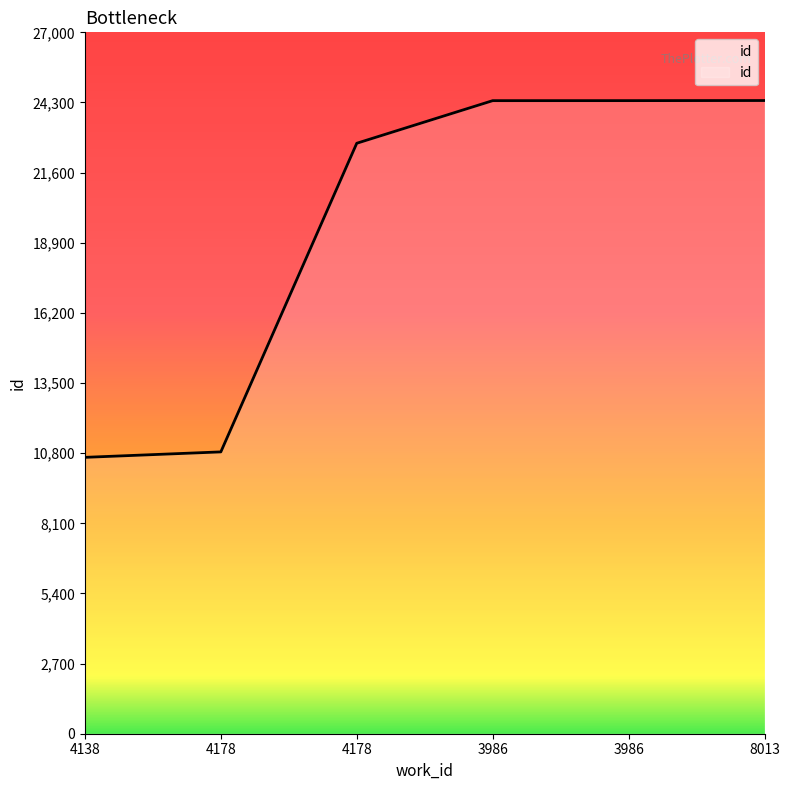

What is the ratio of the value at 4178 to the value at 3986?

0.4